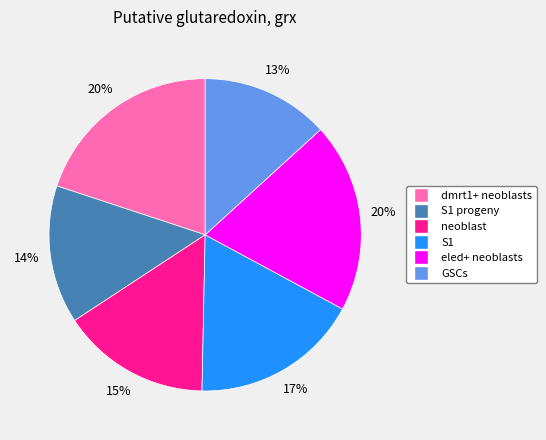

Is there a majority slice in this chart?

No